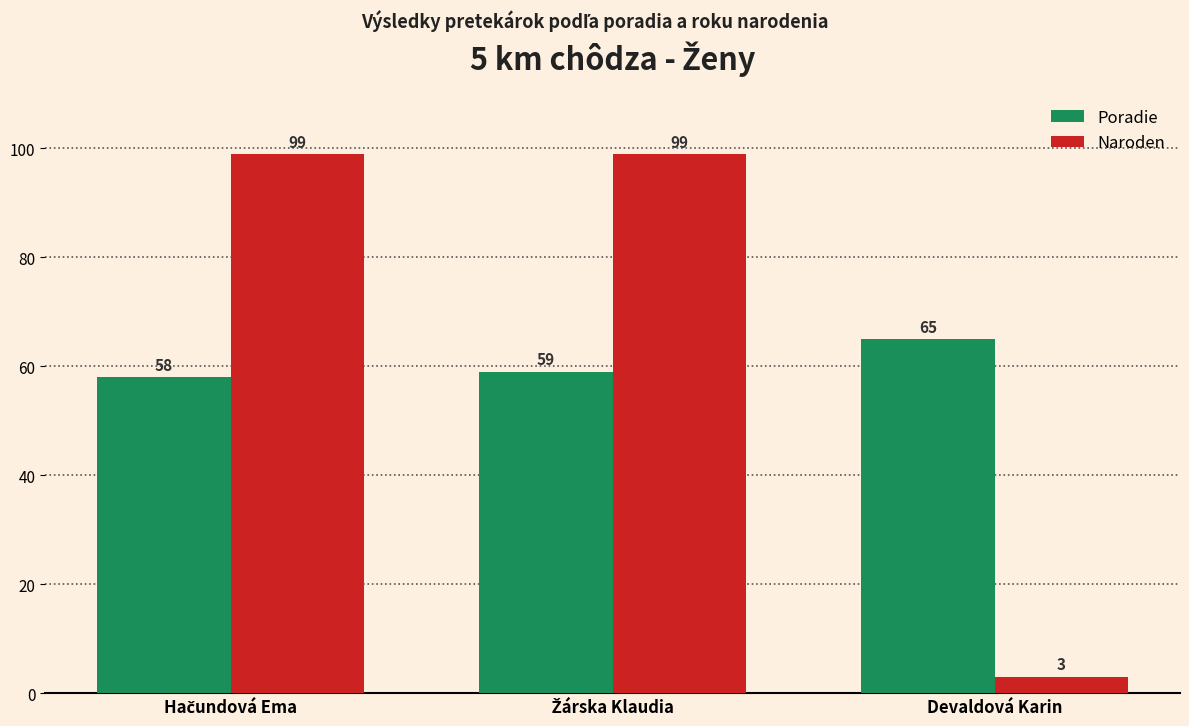

Which series has the widest spread of values?

Naroden